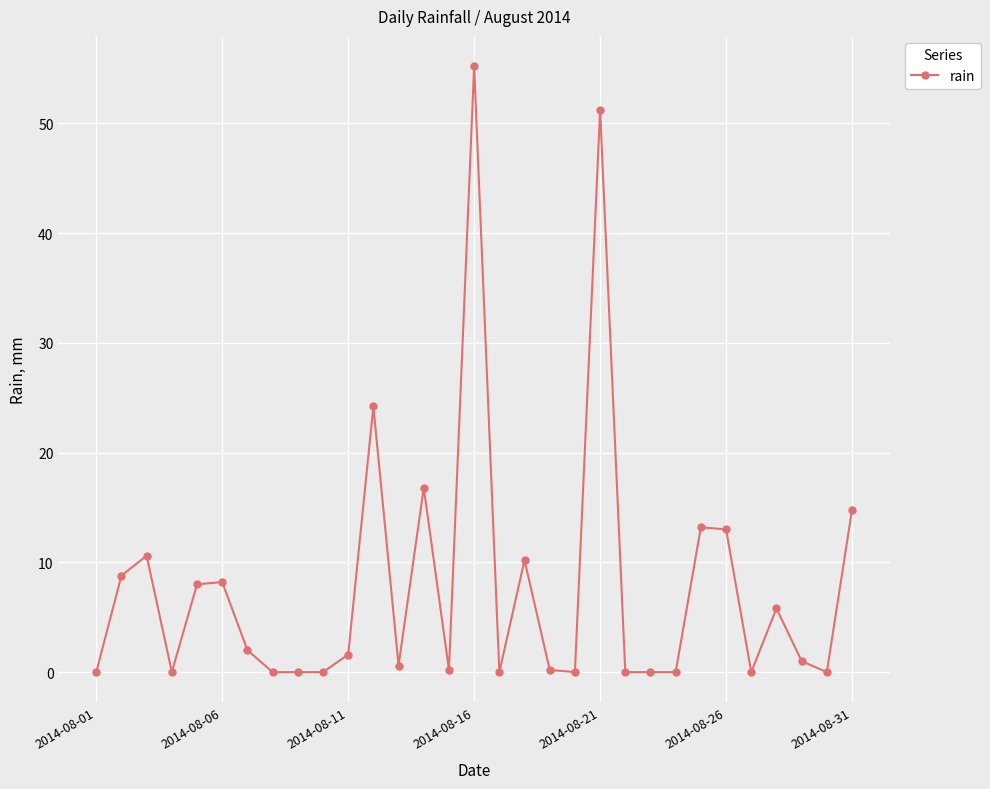

What is the average value?

7.9